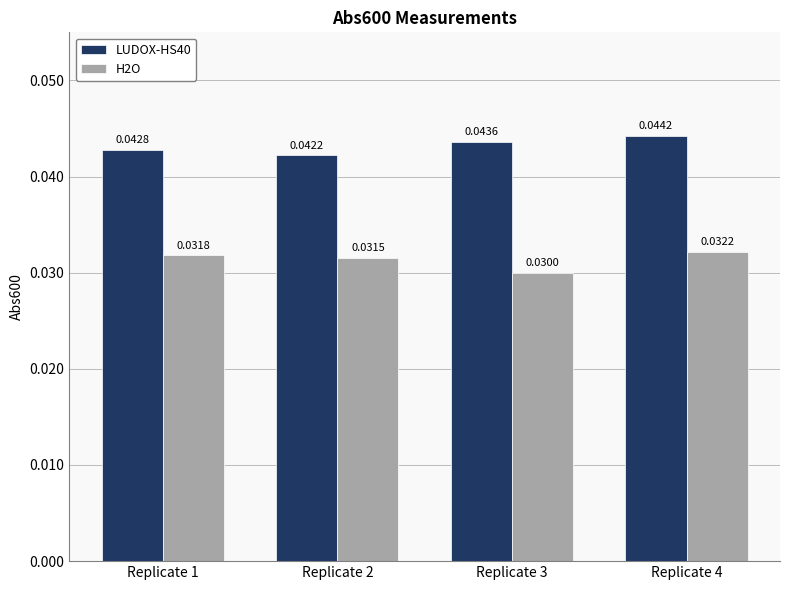

Which series changed the most between Replicate 2 and Replicate 4?

LUDOX-HS40